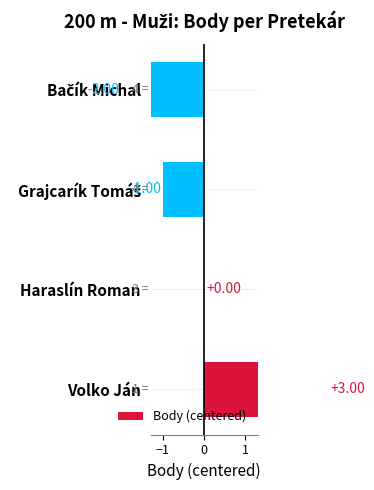

What is the greatest value displayed?

3